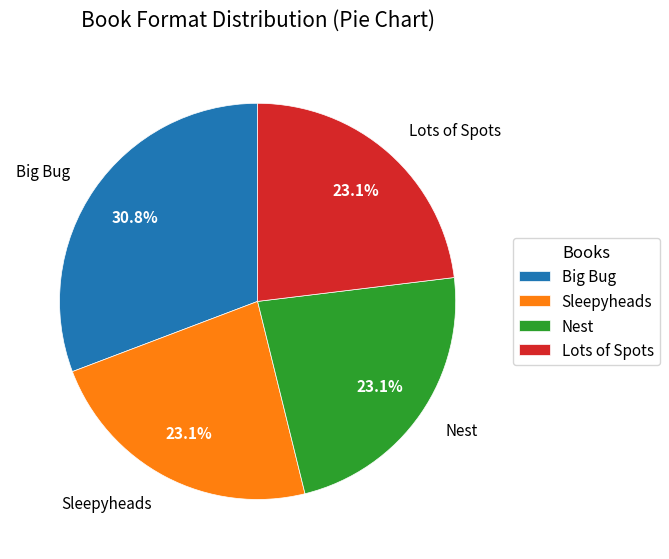

What percentage is the Nest slice, to the nearest percent?

23%